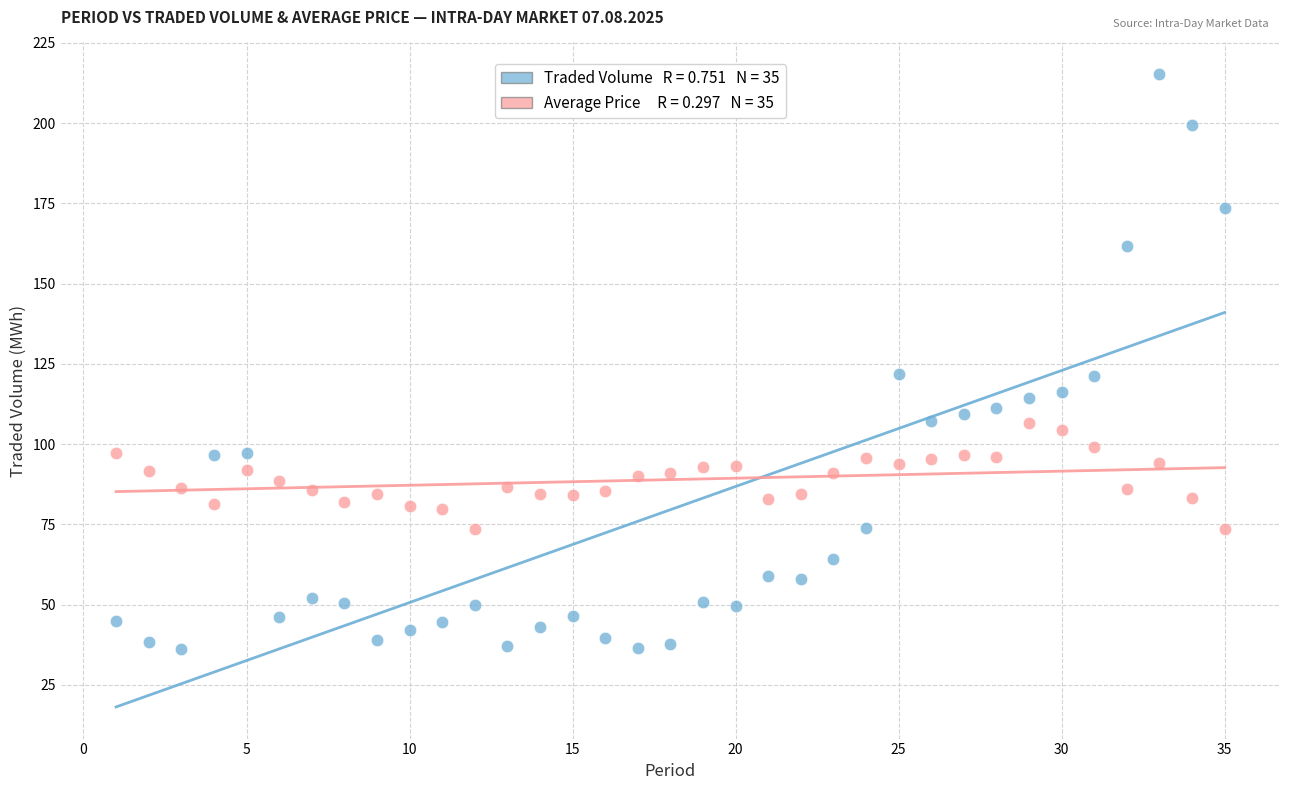

Across all data points, what is the range of X values (max minus min)?

34.0